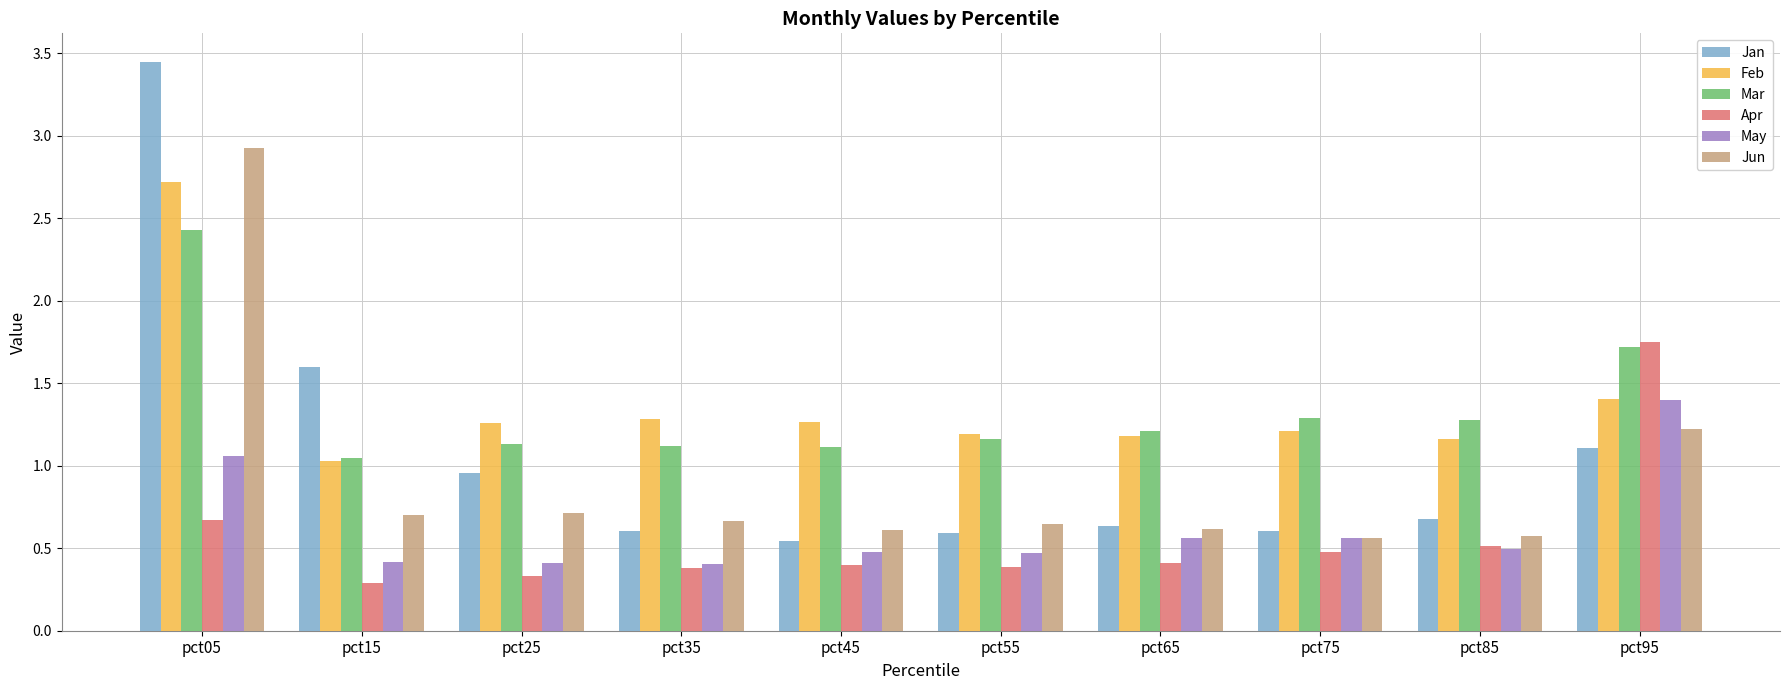

What is the total value across all series at pct15?

5.1